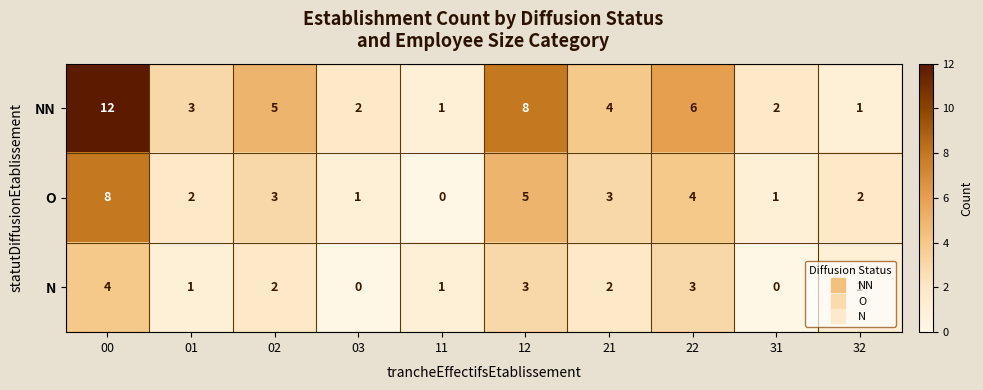

How many values in N are above zero?

8